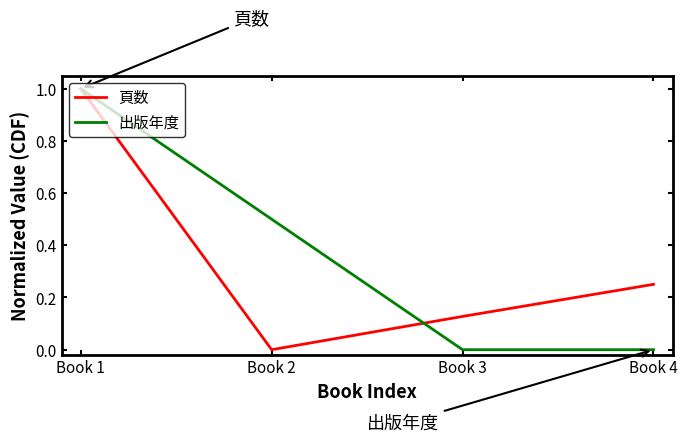

At which category is the sum across all series the highest?

Book 1